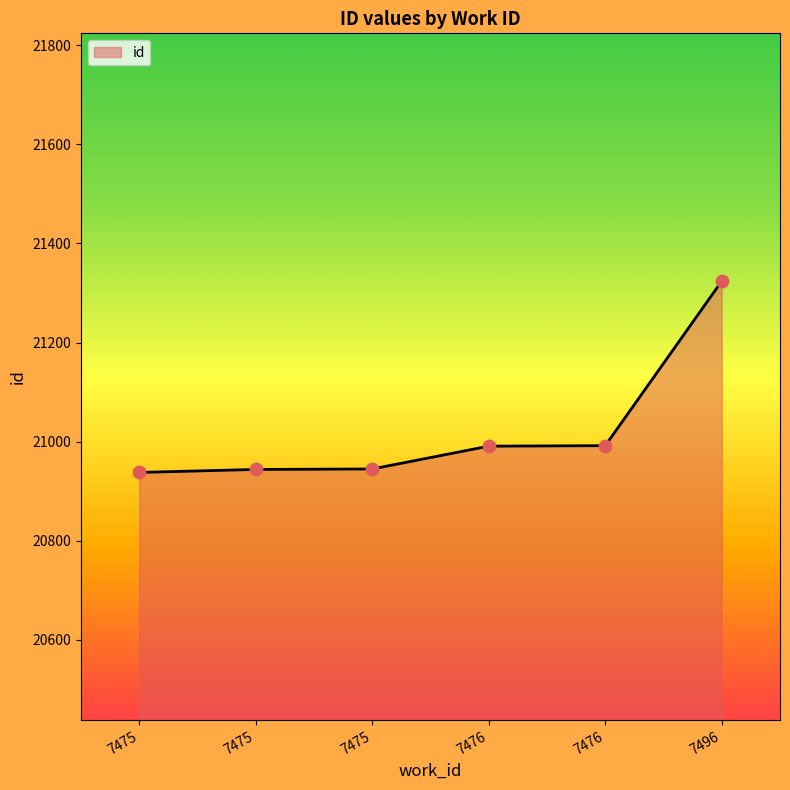

What is the change in value from 7475 to 7476?

+47